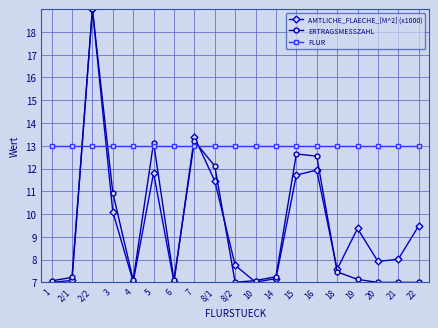

What is the total value across all series at 2/2?

48.0